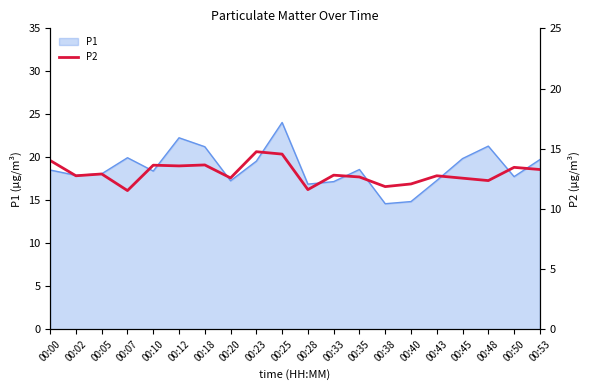

Where is the data nearest to the value 13?

00:05